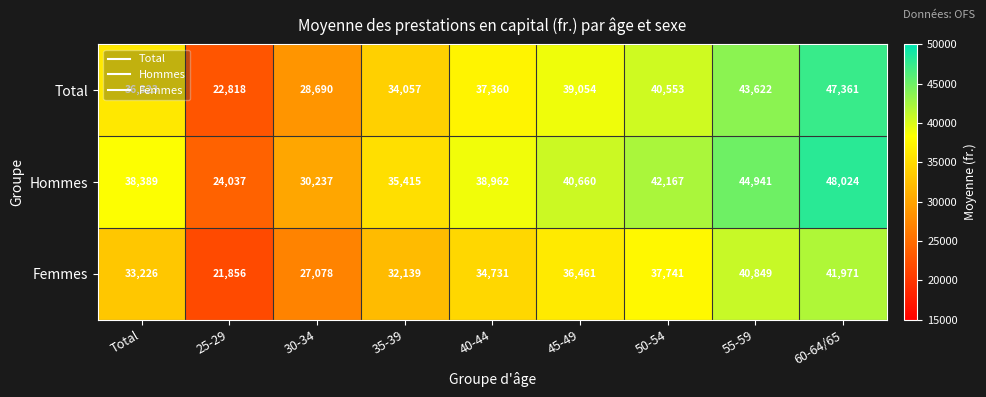

What is the total value across all series at 60-64/65?

137356